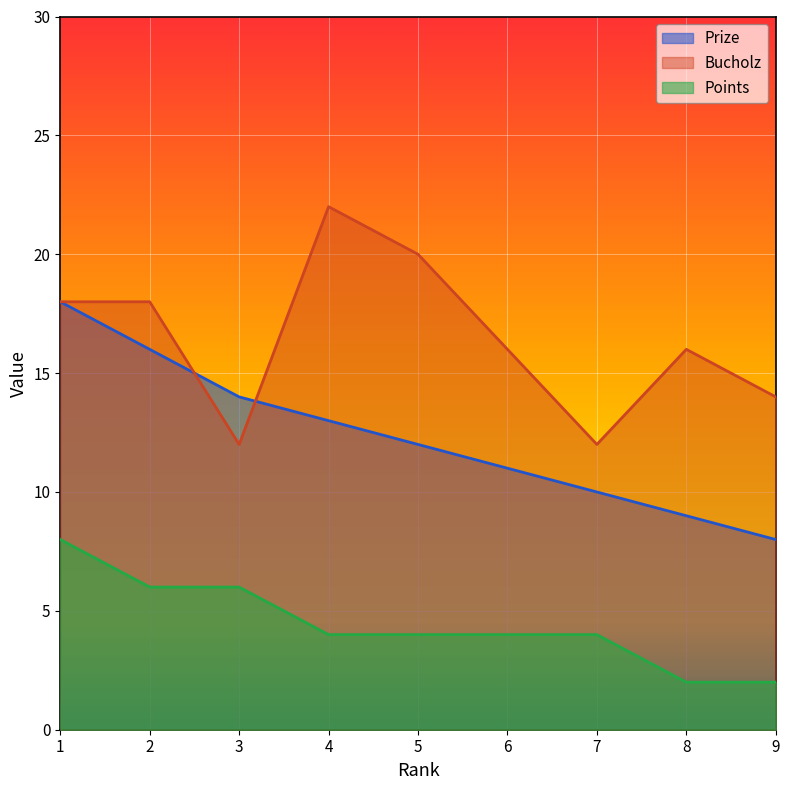

True or false: Bucholz and Points intersect in this chart.

False